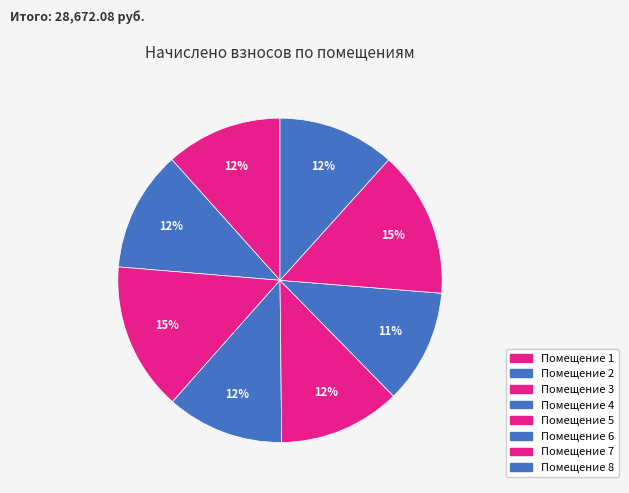

How many segments does this pie chart have?

8